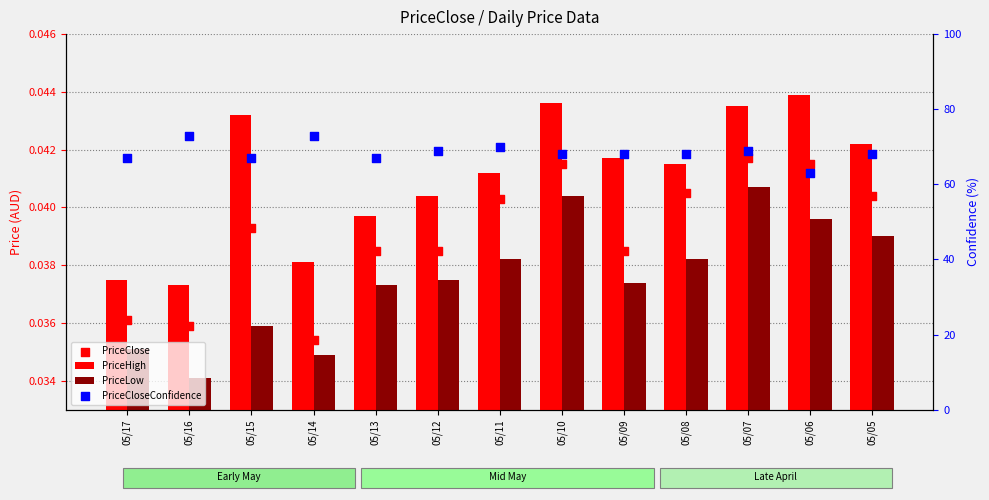

Which series has the largest Y range (max minus min)?

PriceCloseConfidence